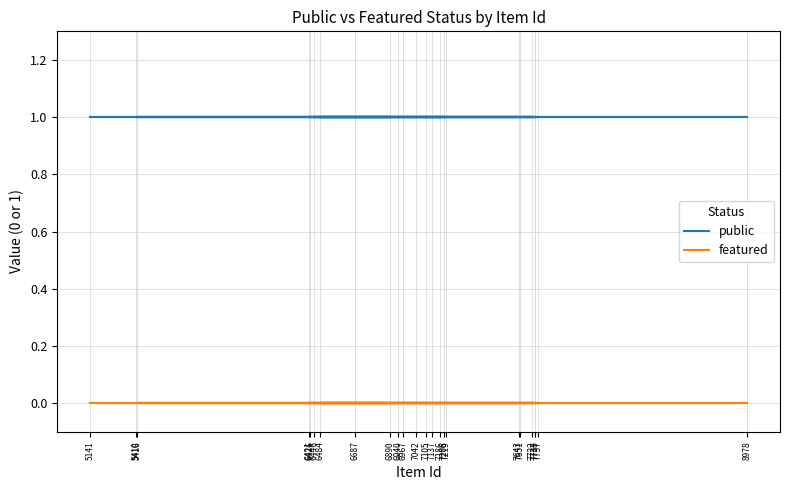

What is the difference between the highest and lowest values at 7105?

1